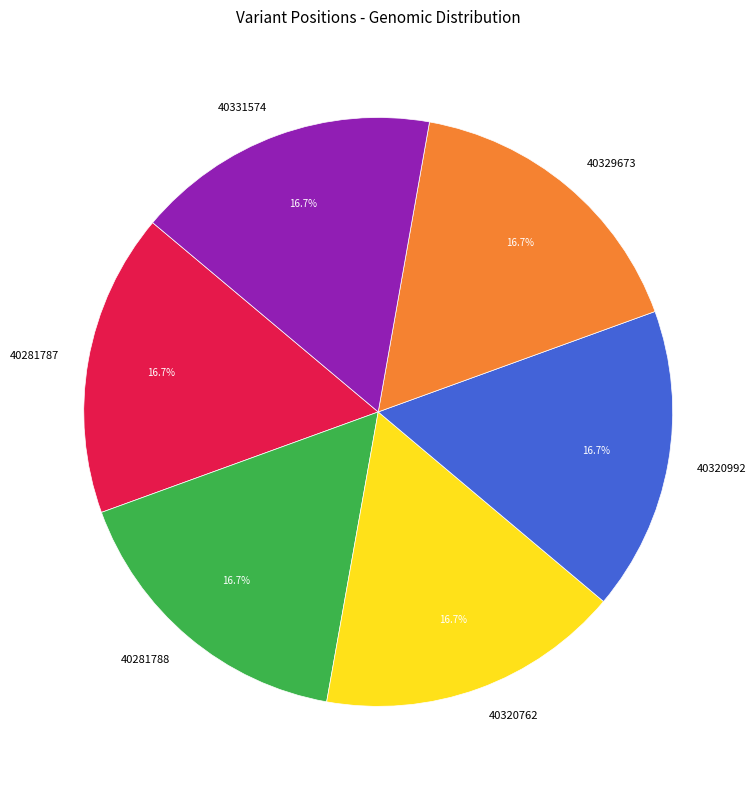

How much of the chart is everything except 40320992?

83.3%